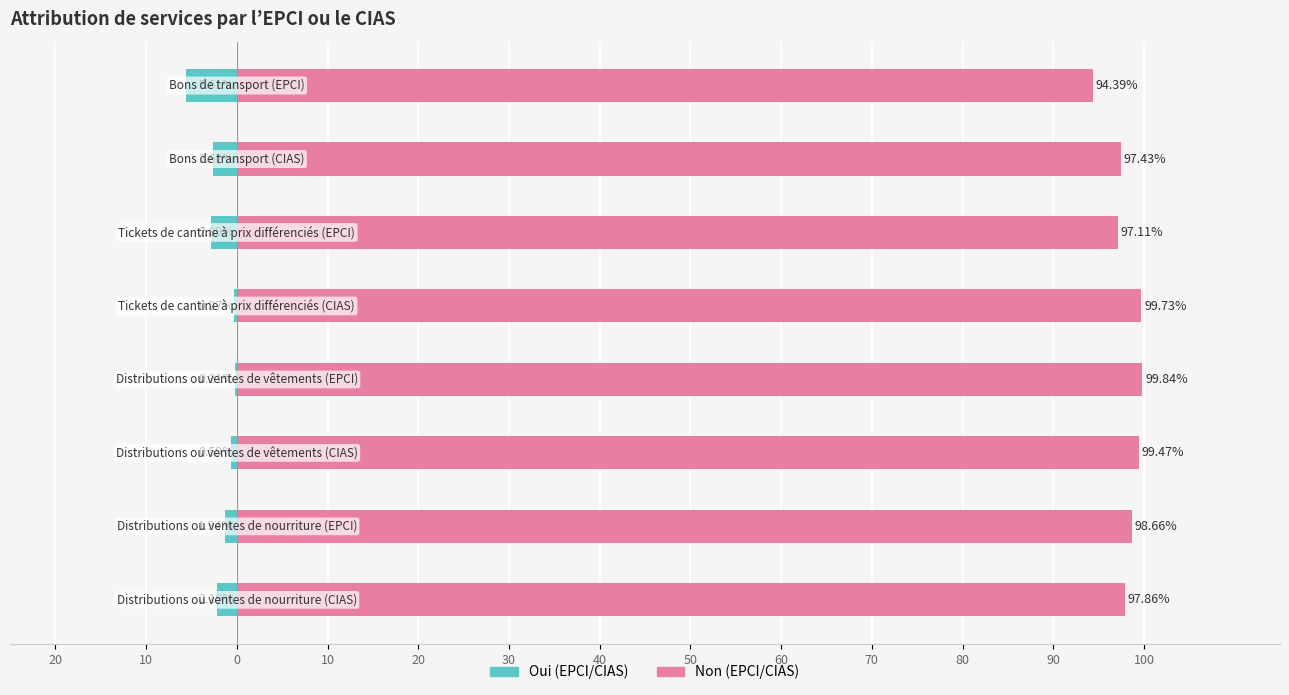

What are all the series names shown in the legend?

Oui (EPCI/CIAS), Non (EPCI/CIAS)